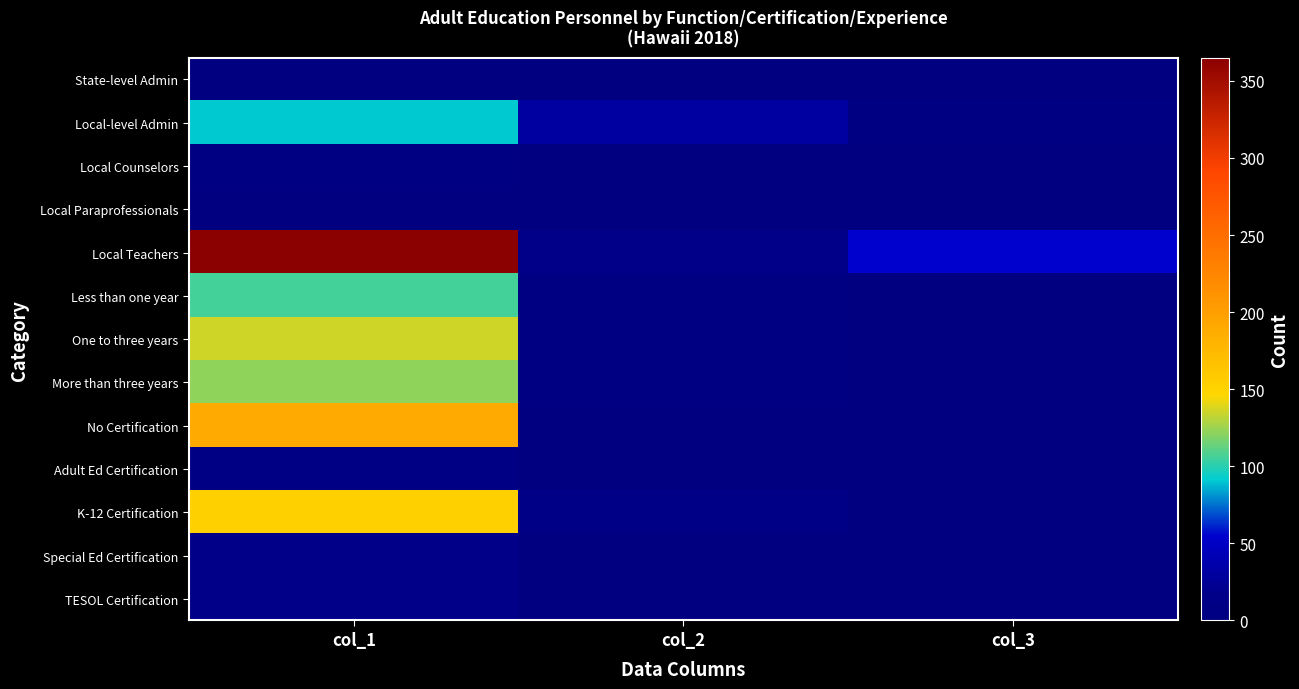

Reading left to right, extract all data points from this chart.

State-level Admin: col_1=1	col_2=0	col_3=0
Local-level Admin: col_1=91	col_2=31	col_3=5
Local Counselors: col_1=5	col_2=2	col_3=0
Local Paraprofessionals: col_1=2	col_2=1	col_3=0
Local Teachers: col_1=365	col_2=14	col_3=55
Less than one year: col_1=106	col_2=6	col_3=0
One to three years: col_1=136	col_2=4	col_3=0
More than three years: col_1=122	col_2=4	col_3=0
No Certification: col_1=189	col_2=2	col_3=0
Adult Ed Certification: col_1=9	col_2=0	col_3=0
K-12 Certification: col_1=152	col_2=11	col_3=0
Special Ed Certification: col_1=15	col_2=1	col_3=0
TESOL Certification: col_1=14	col_2=1	col_3=0